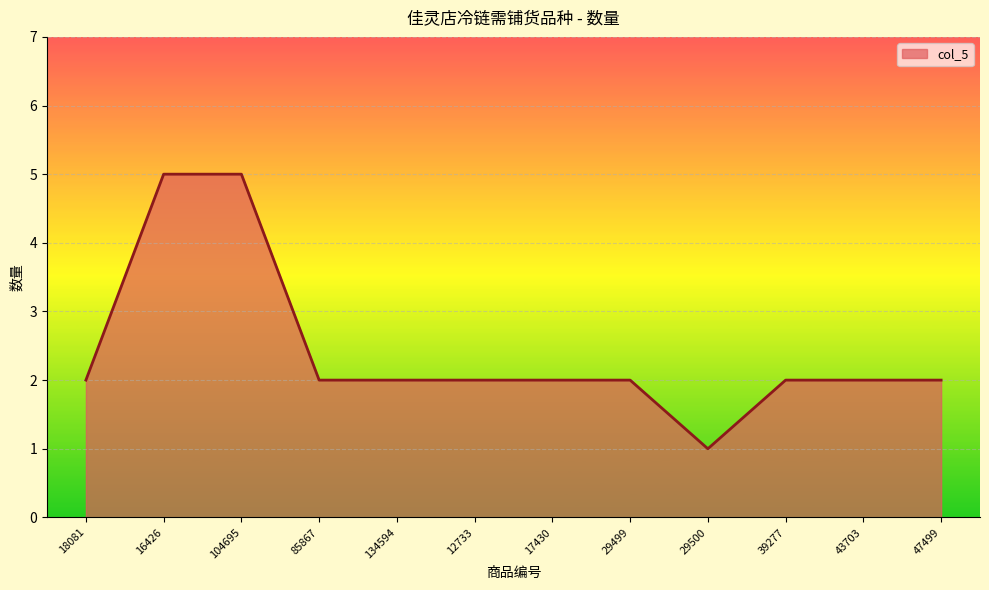

What is the difference between the values at 16426 and 18081?

3